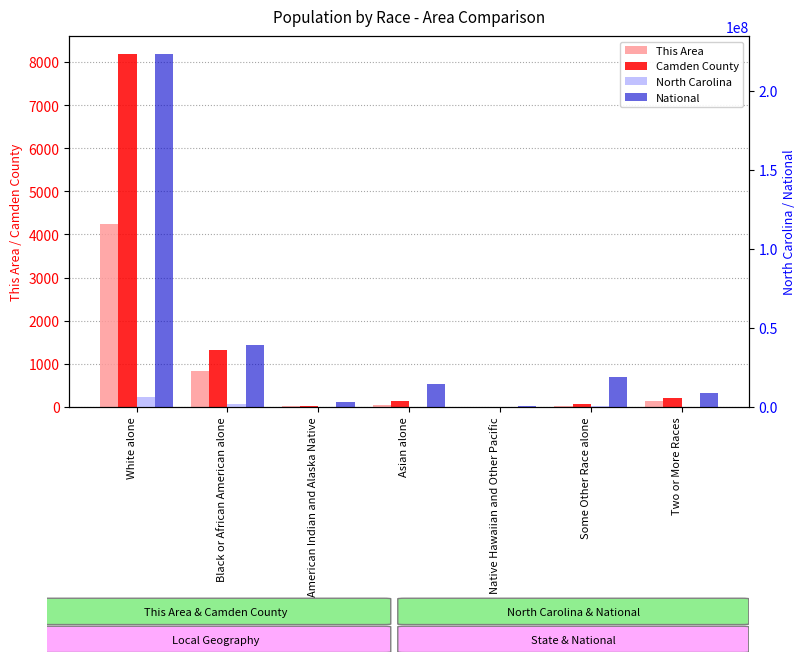

Is it true that Camden County equals 217 at Asian alone?

False